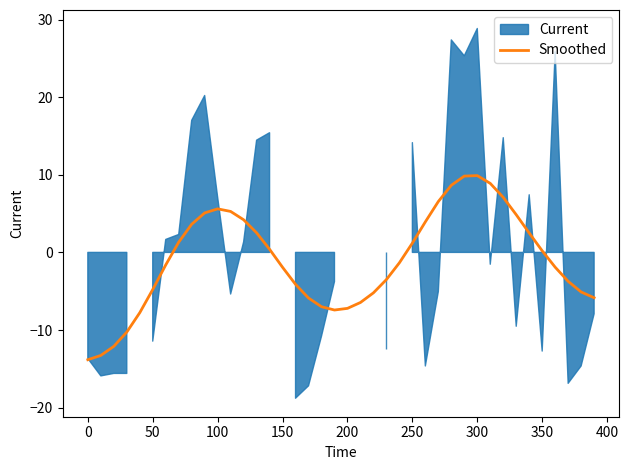

What is the highest value of the Smoothed series?

9.9